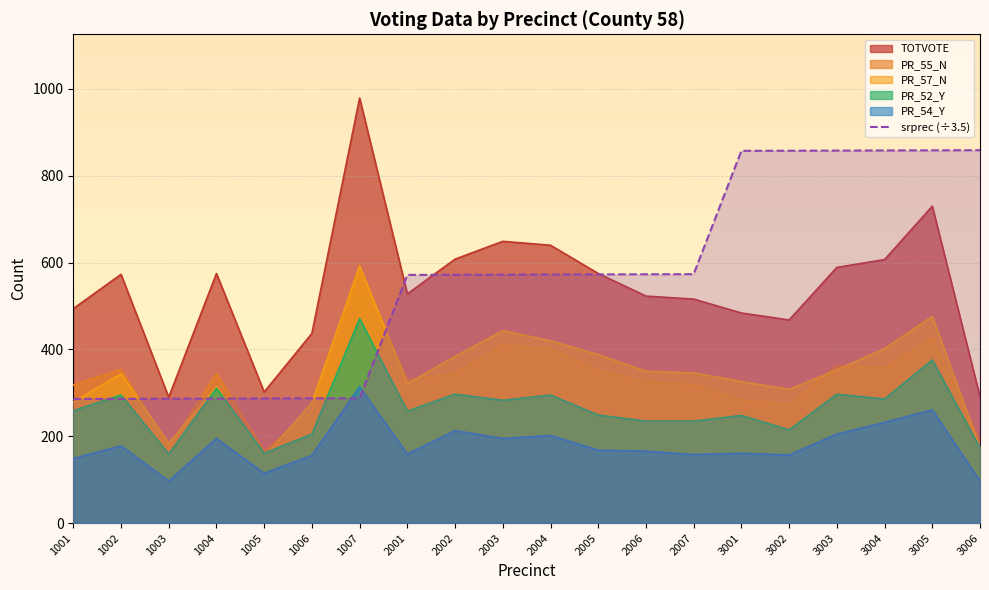

True or false: PR_54_Y and PR_57_N intersect in this chart.

False